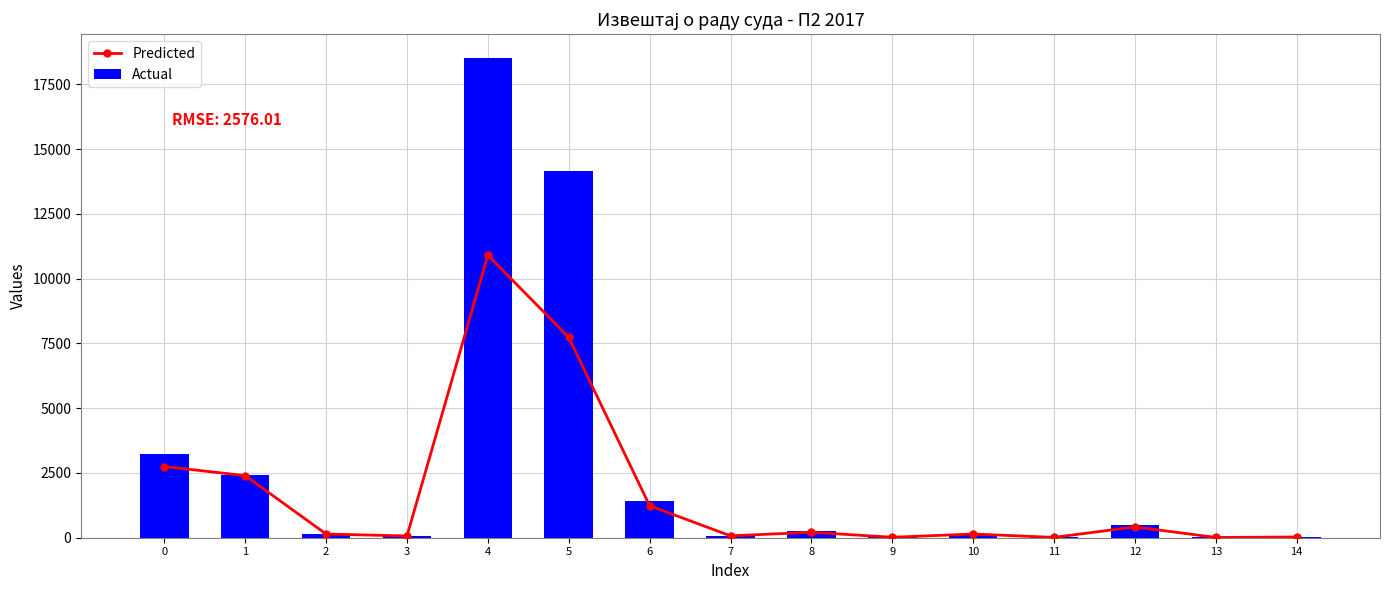

Read the Predicted value at 0.

2749